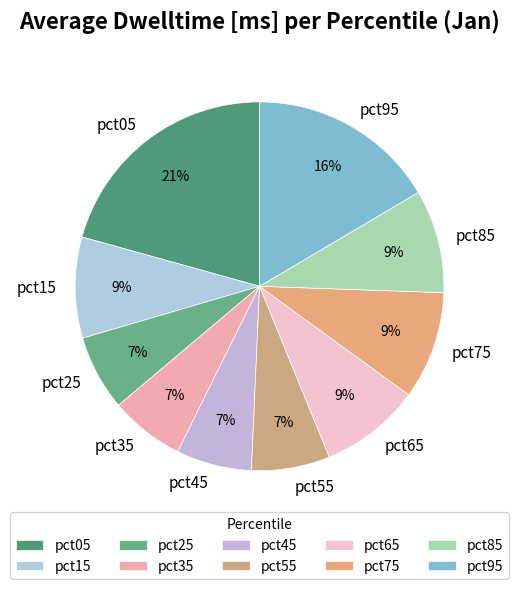

How many segments does this pie chart have?

10